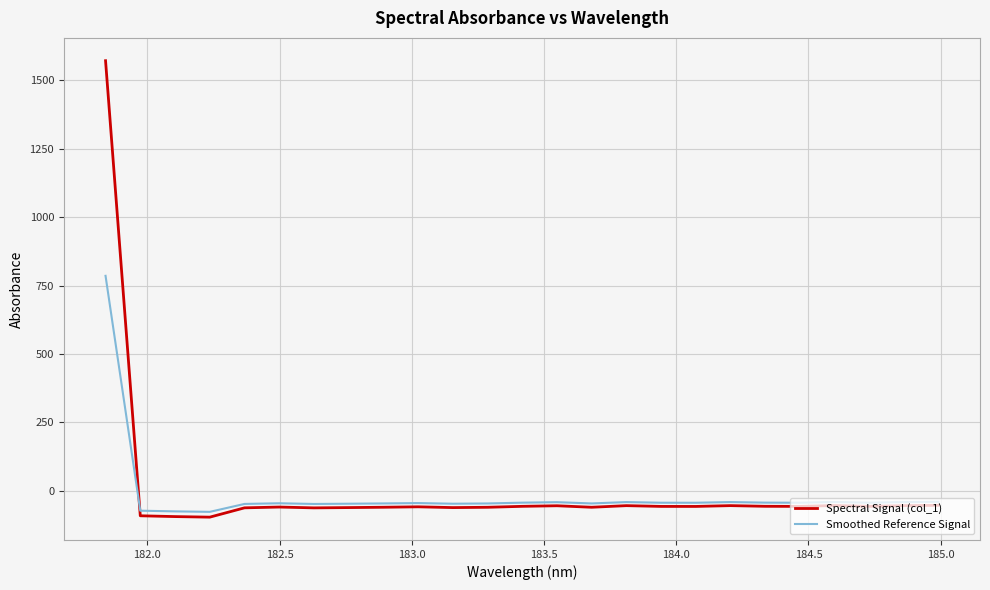

What is the smallest value displayed?

-95.7